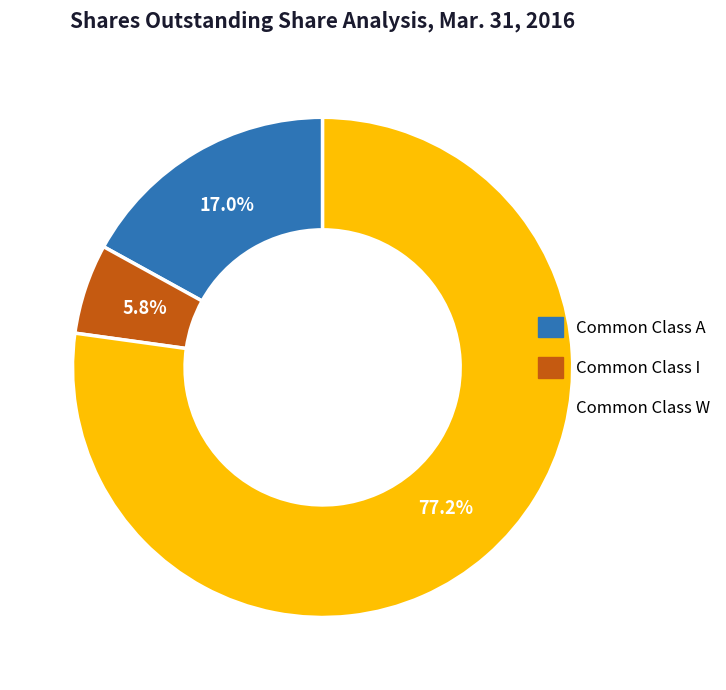

Do Common Class W and Common Class A together represent more than half of the pie?

Yes